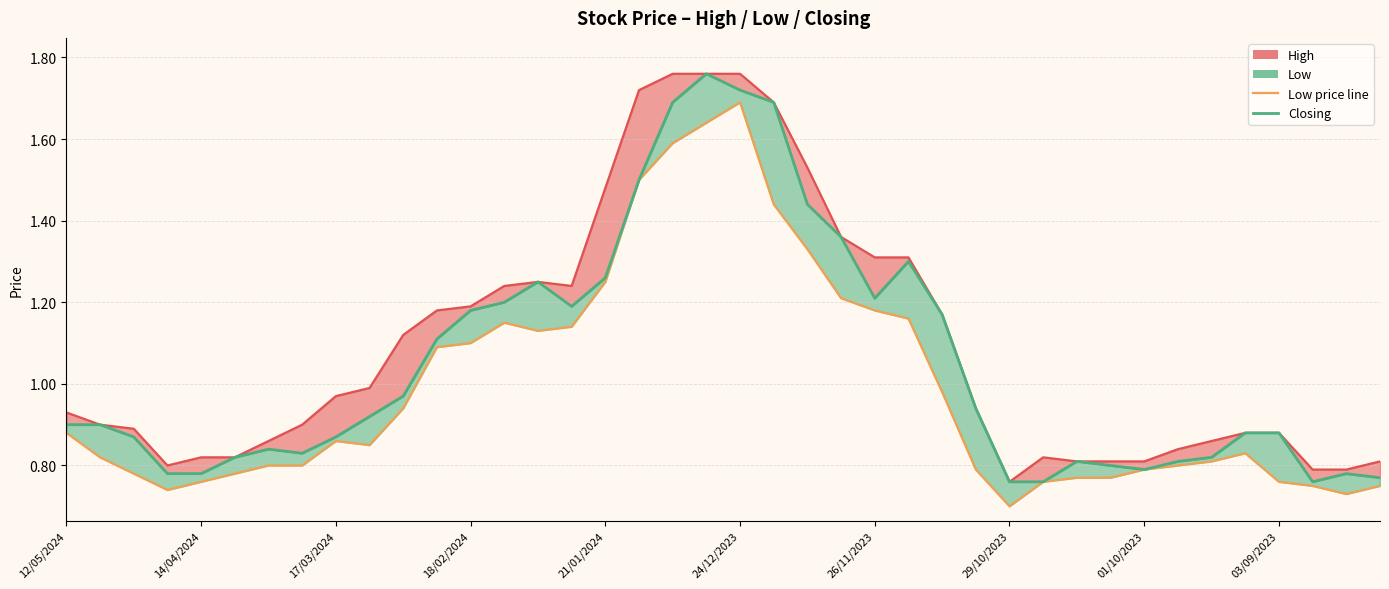

What is the difference between the highest and lowest values at 18?

0.1